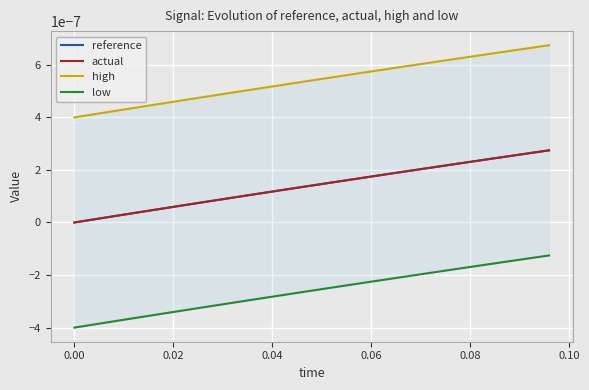

What are all the series names shown in the legend?

reference, actual, high, low